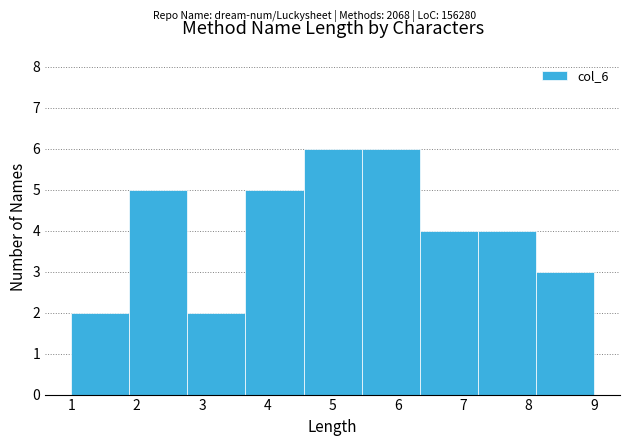

Reading left to right, transcribe this chart: for each bar, give the range it covers on the x-axis and its height. Neither the bar edges nor the heights are printed on the chart, so give them approximately, as read against the axes.

1.0 to 1.9: 2
1.9 to 2.8: 5
2.8 to 3.7: 2
3.7 to 4.6: 5
4.6 to 5.4: 6
5.4 to 6.3: 6
6.3 to 7.2: 4
7.2 to 8.1: 4
8.1 to 9.0: 3